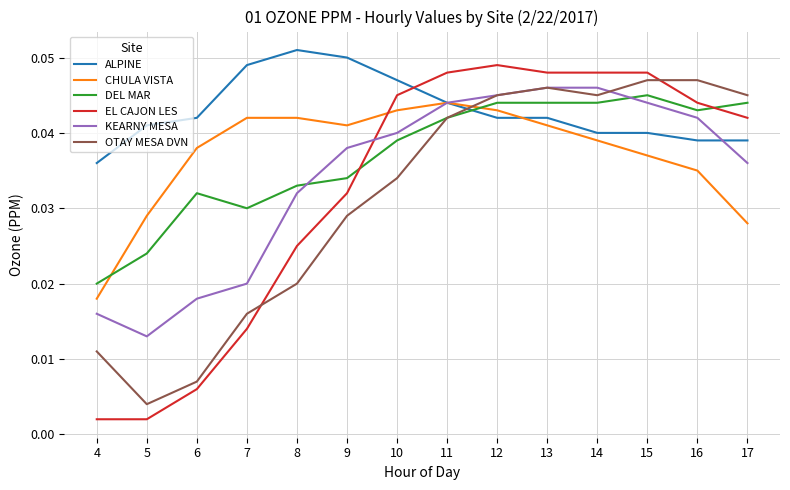

What are all the series names shown in the legend?

ALPINE, CHULA VISTA, DEL MAR, EL CAJON LES, KEARNY MESA, OTAY MESA DVN